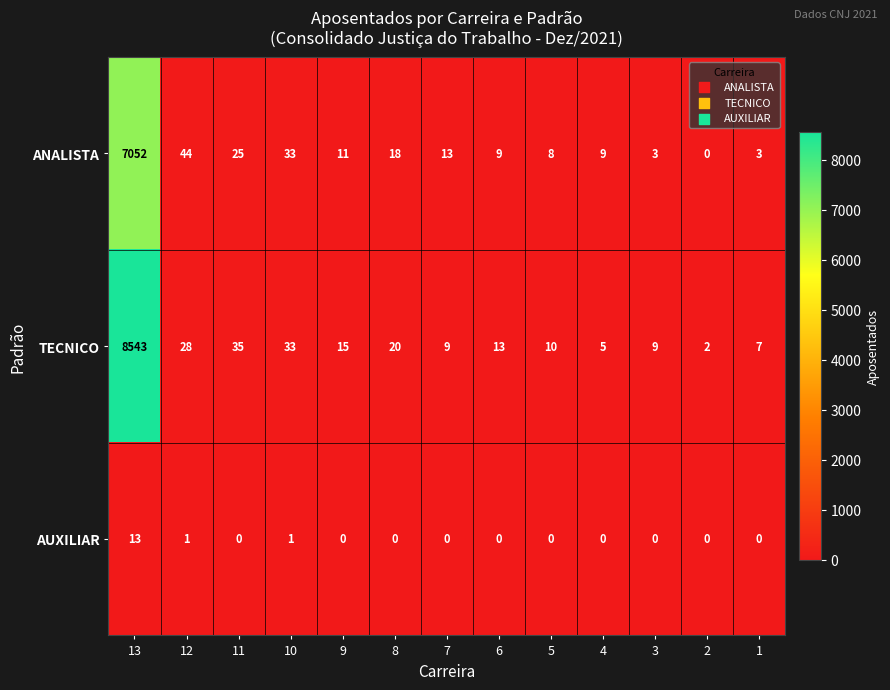

Which series has the largest total across all categories?

TECNICO